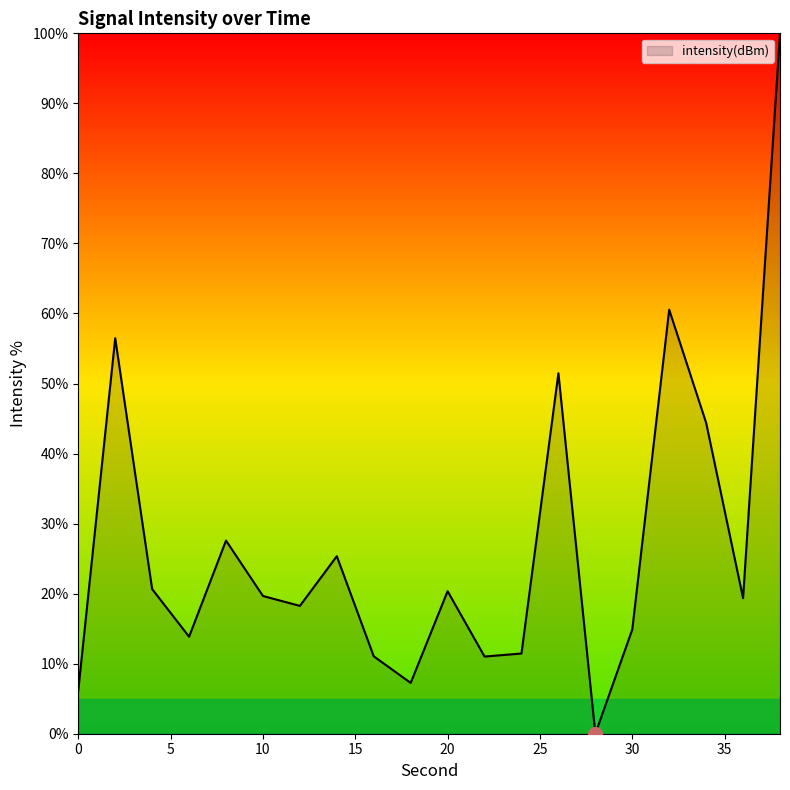

What is the difference between the maximum and minimum values?

100.0